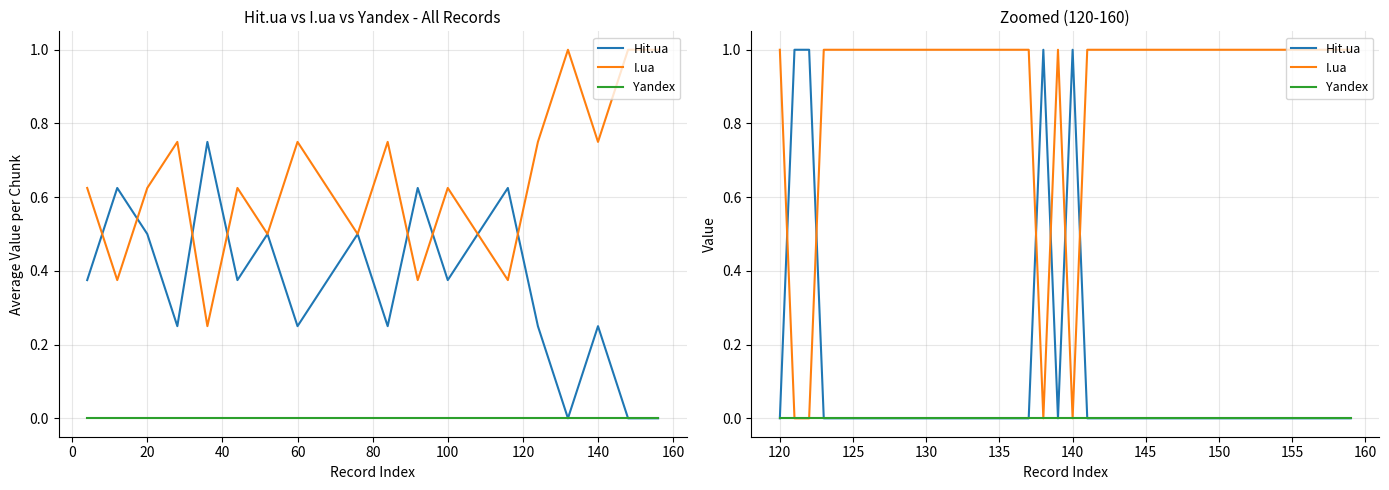

The I.ua series shows 1 at 0. True or false?

False